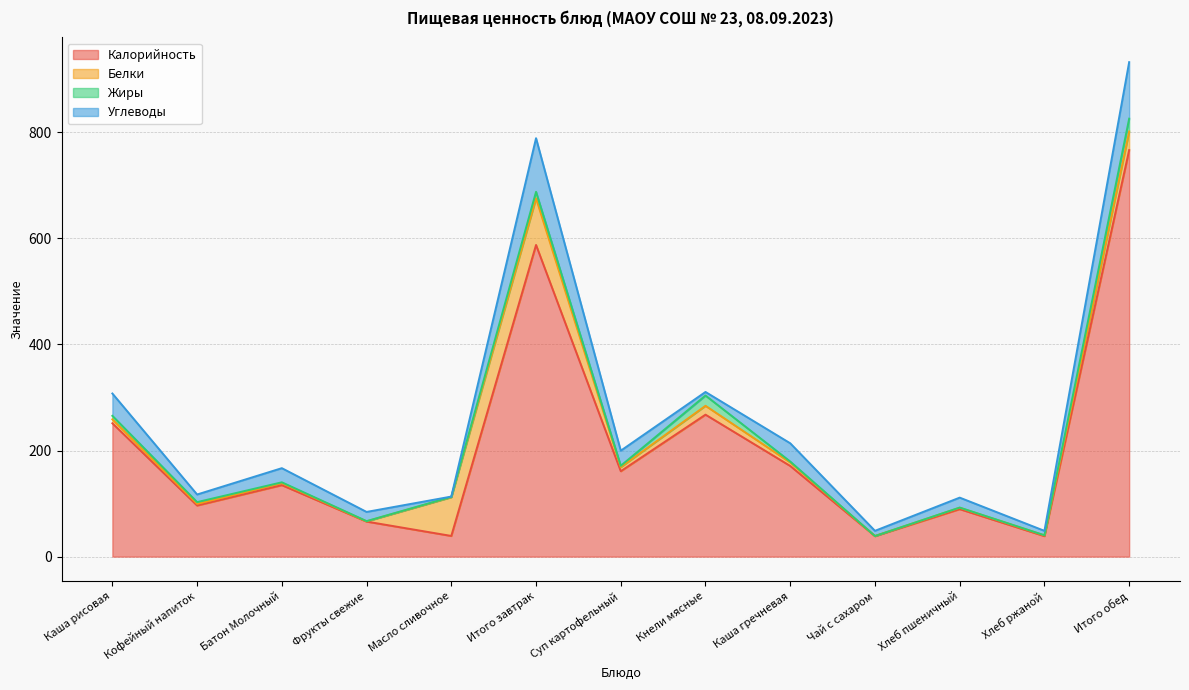

What position from the left is Фрукты свежие?

4